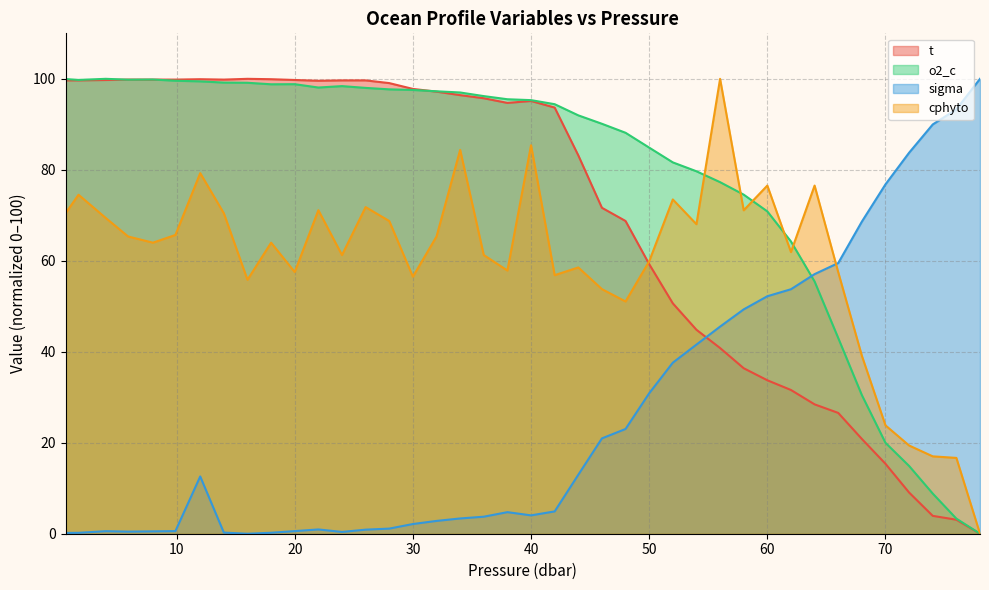

After their last crossing, which series has the higher values: cphyto or sigma?

sigma